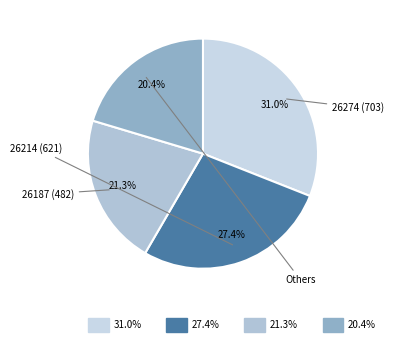

Is there a majority slice in this chart?

No